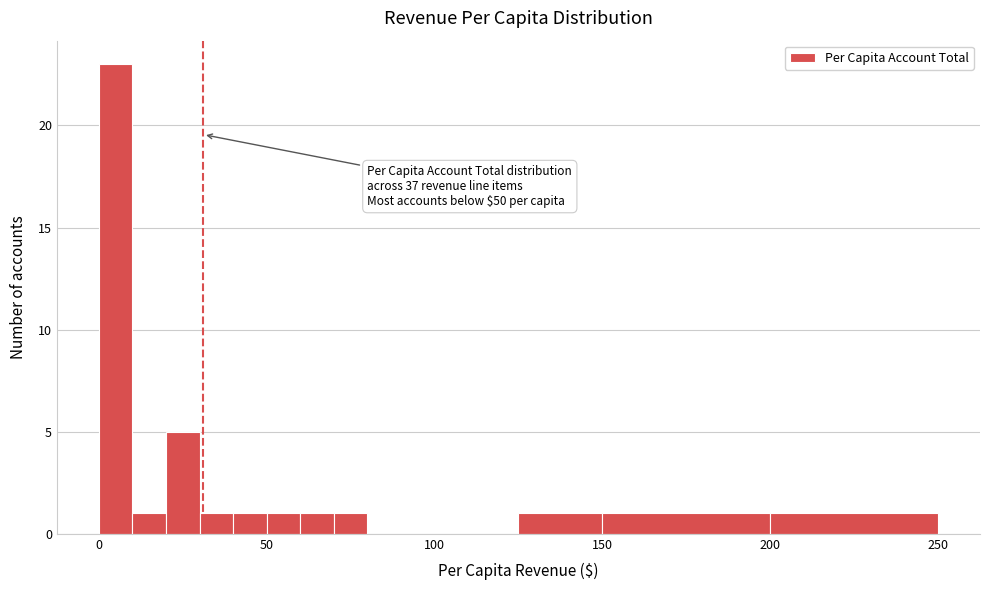

Around what value on the x-axis is the tallest bar? Give the approximate position of its centre, as read against the axis.

5